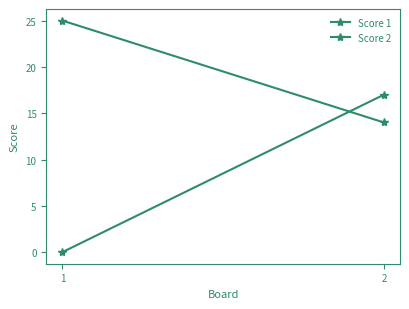

Does the chart have visible grid lines?

No